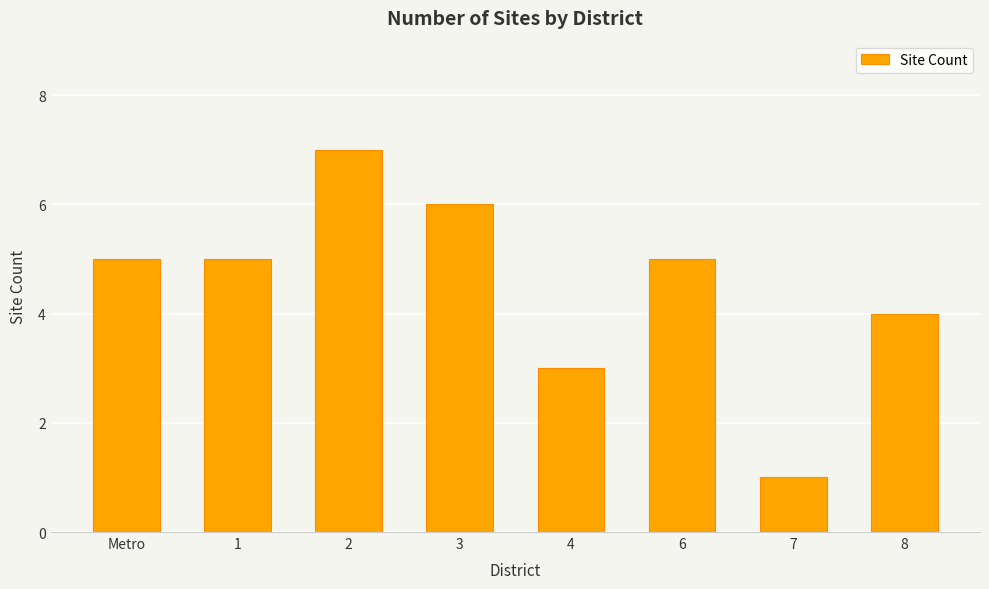

The chart shows a value of 10 at 2. True or false?

False